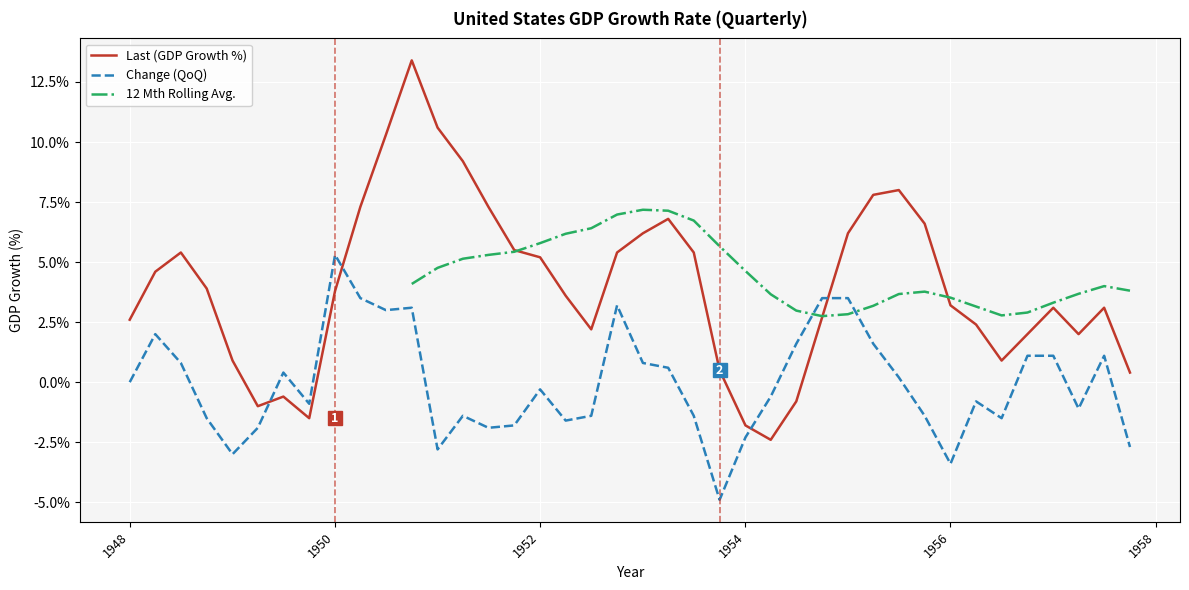

Rank the series by their average value, from lowest to highest.

Change (QoQ), 12 Mth Rolling Avg., Last (GDP Growth %)